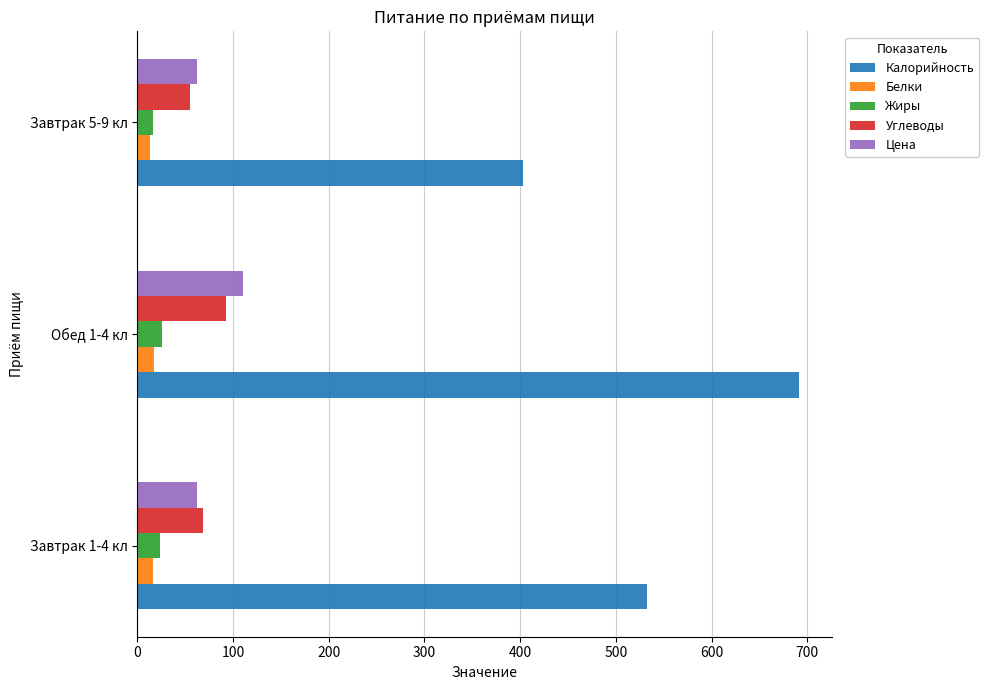

Is the value of Цена at Завтрак 1-4 кл greater than the value of Белки at Завтрак 1-4 кл?

Yes